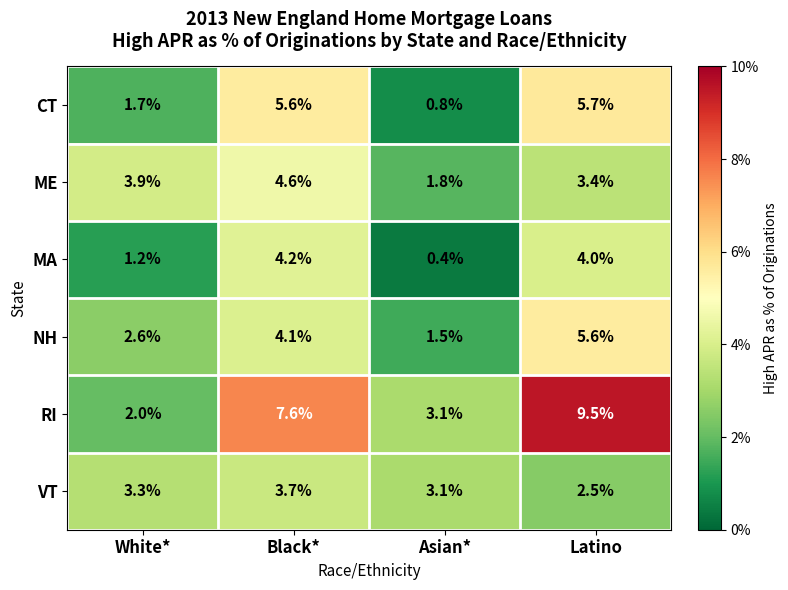

Is it true that ME equals 1.1 at Latino?

False